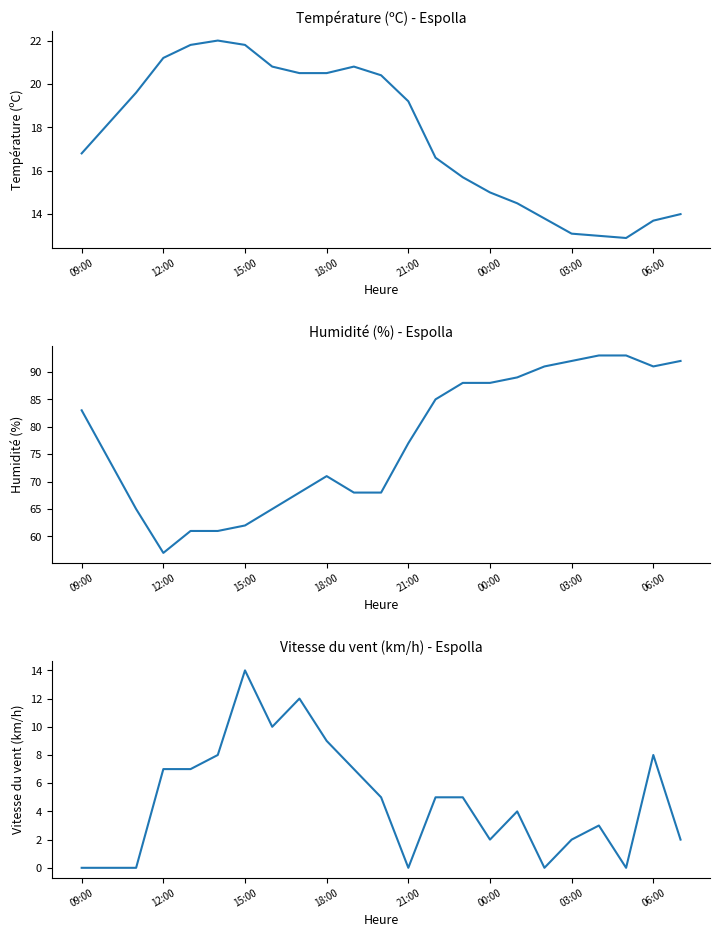

Which series has the widest spread of values?

Humidité (%)